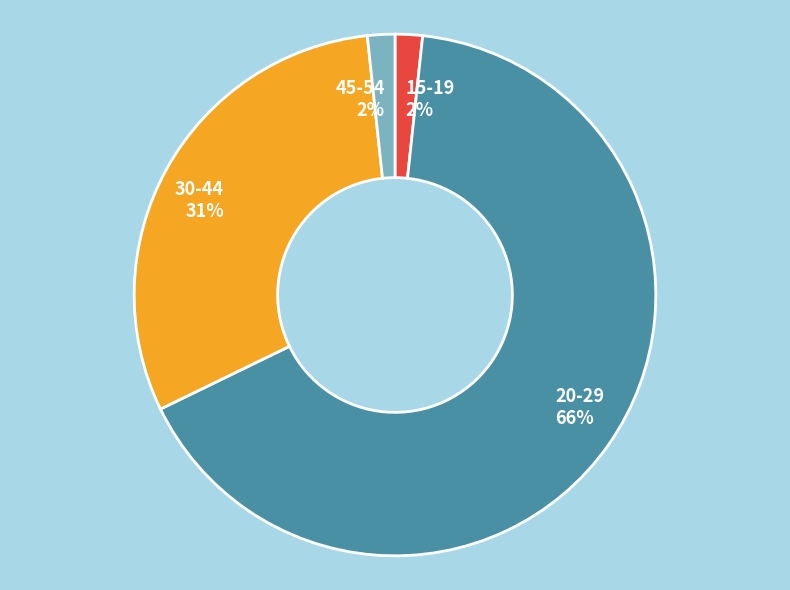

The 15-19 slice represents 2% of the pie. True or false?

True